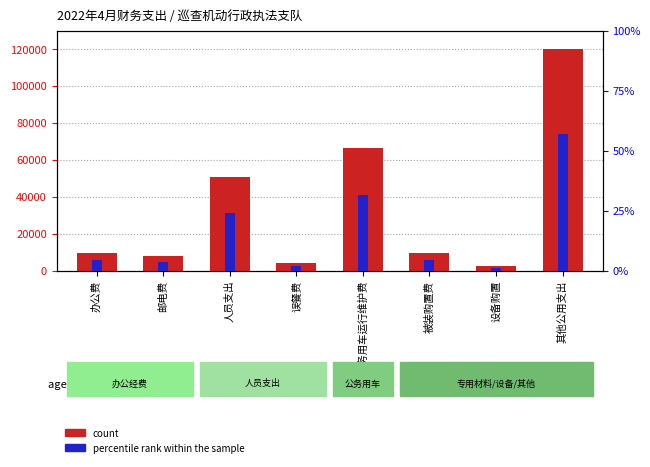

At which category is the sum across all series the highest?

其他公用支出